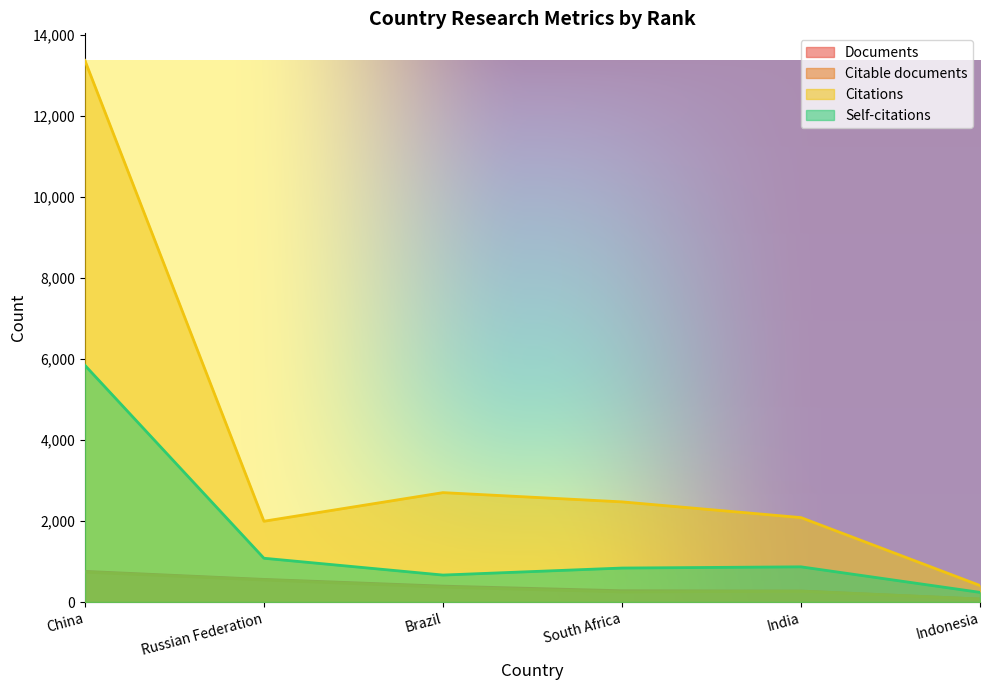

What is the difference between the second highest and second lowest values in the Documents series?

286